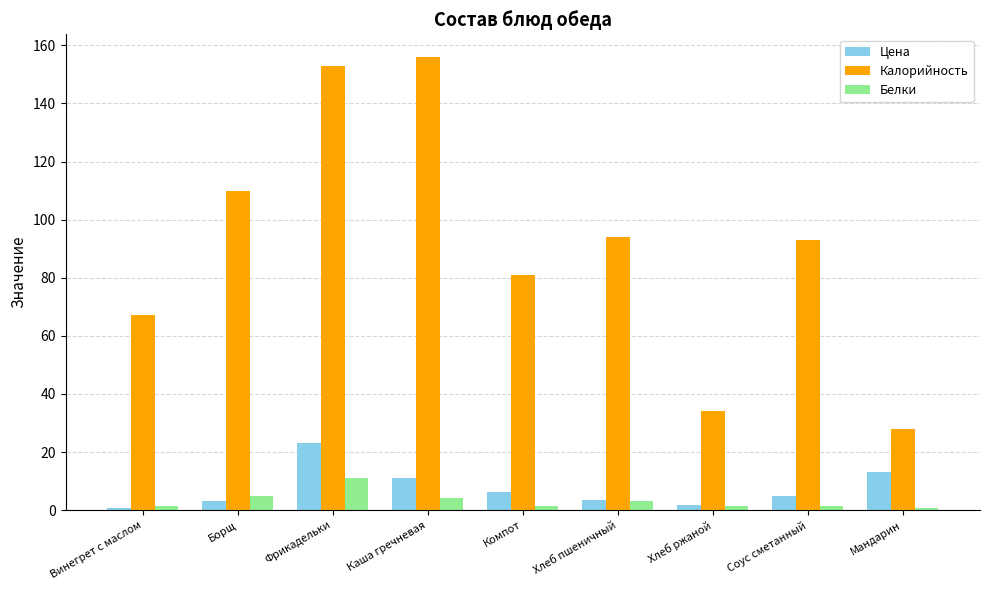

Does the chart contain stacked bars?

No